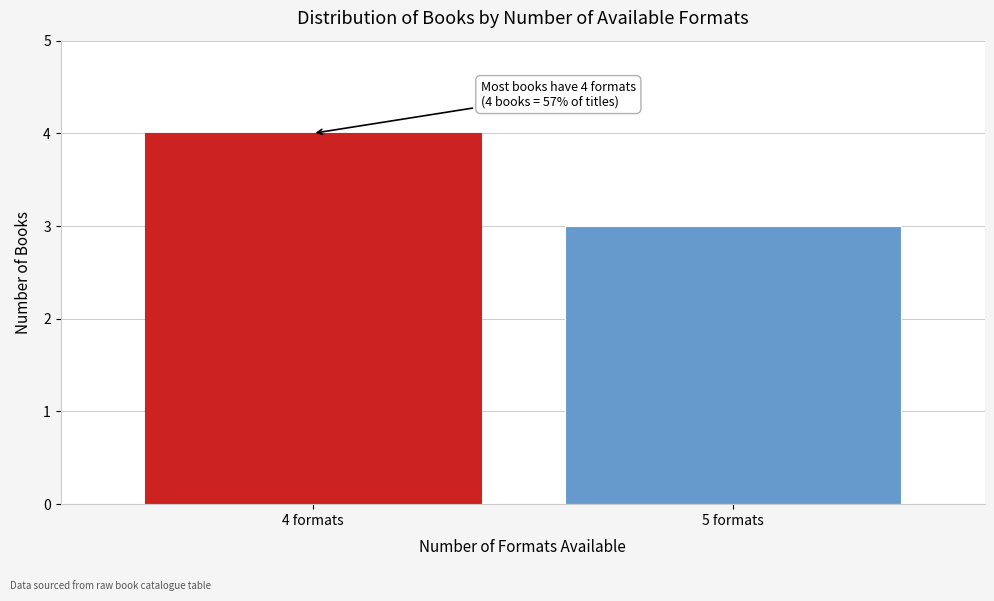

Reading left to right, what are all the values shown in this chart?

4 formats=4	5 formats=3